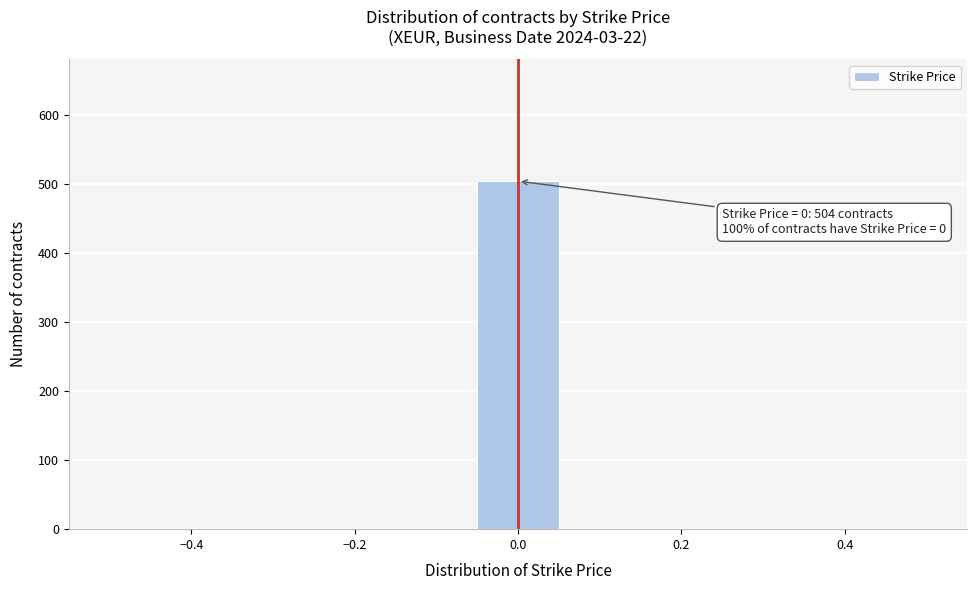

Which range on the x-axis has the tallest bar?

-0.06 to 0.06